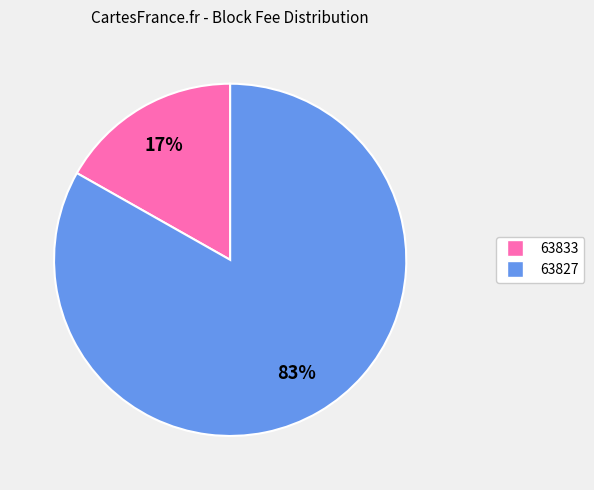

What is the majority slice?

63827